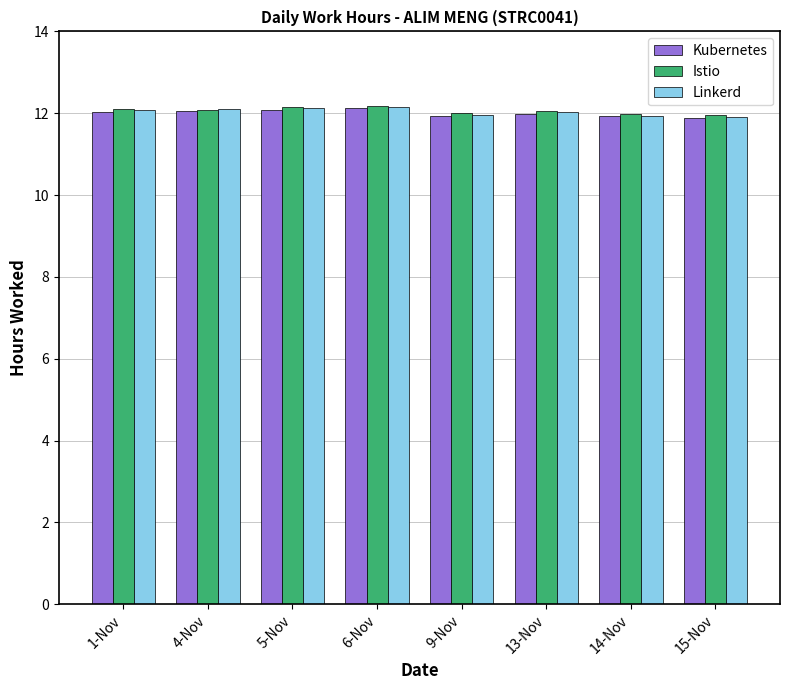

At how many categories does at least one series exceed 11?

8